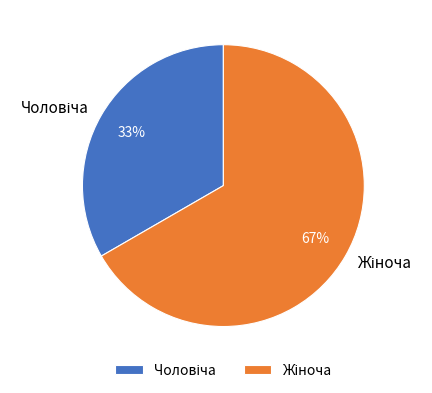

Is there a majority slice in this chart?

Yes